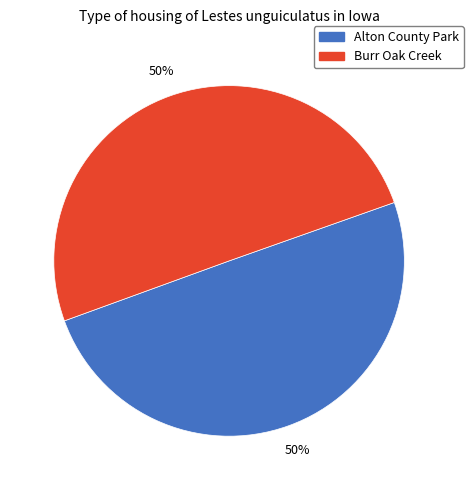

To the nearest percent, what portion does Burr Oak Creek represent?

50%